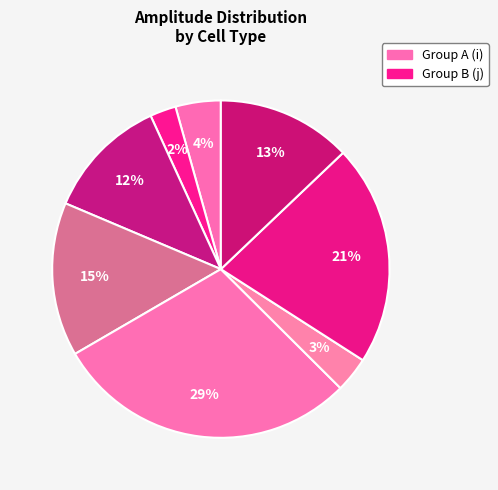

Which category has the biggest portion of the pie?

Tlx3_amp_i